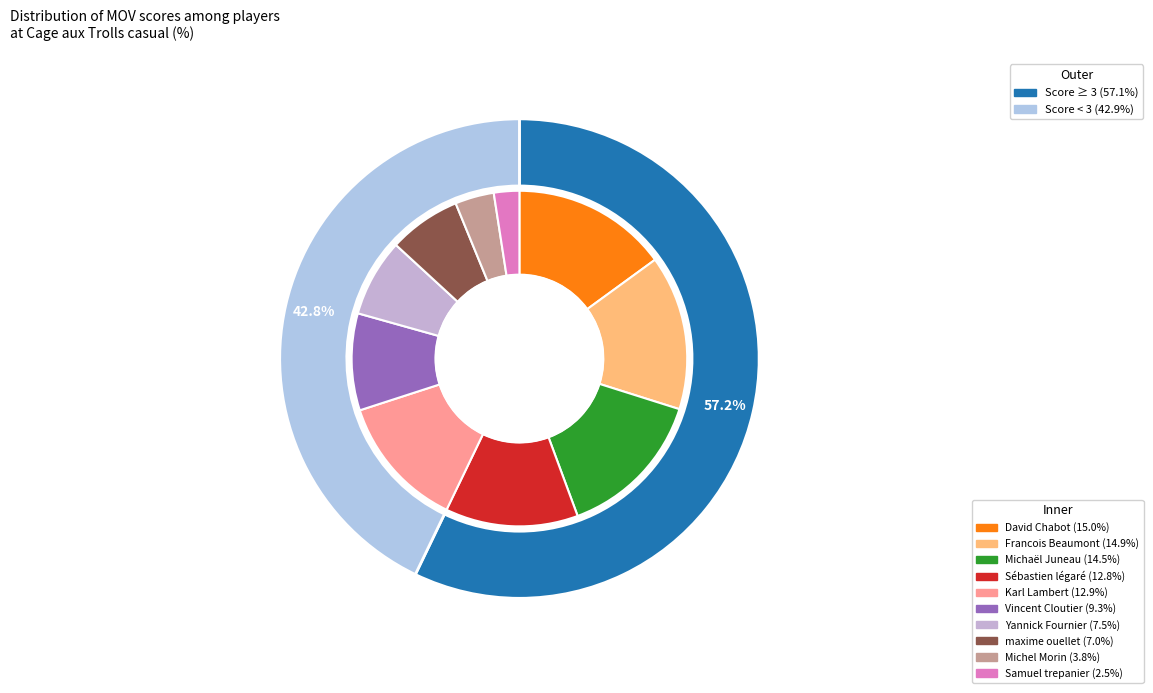

Which slice is the largest?

David Chabot